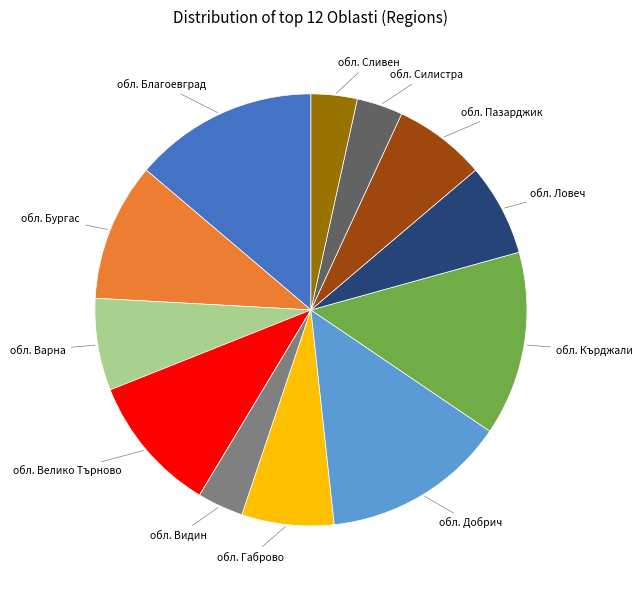

Does any single category account for the majority?

No